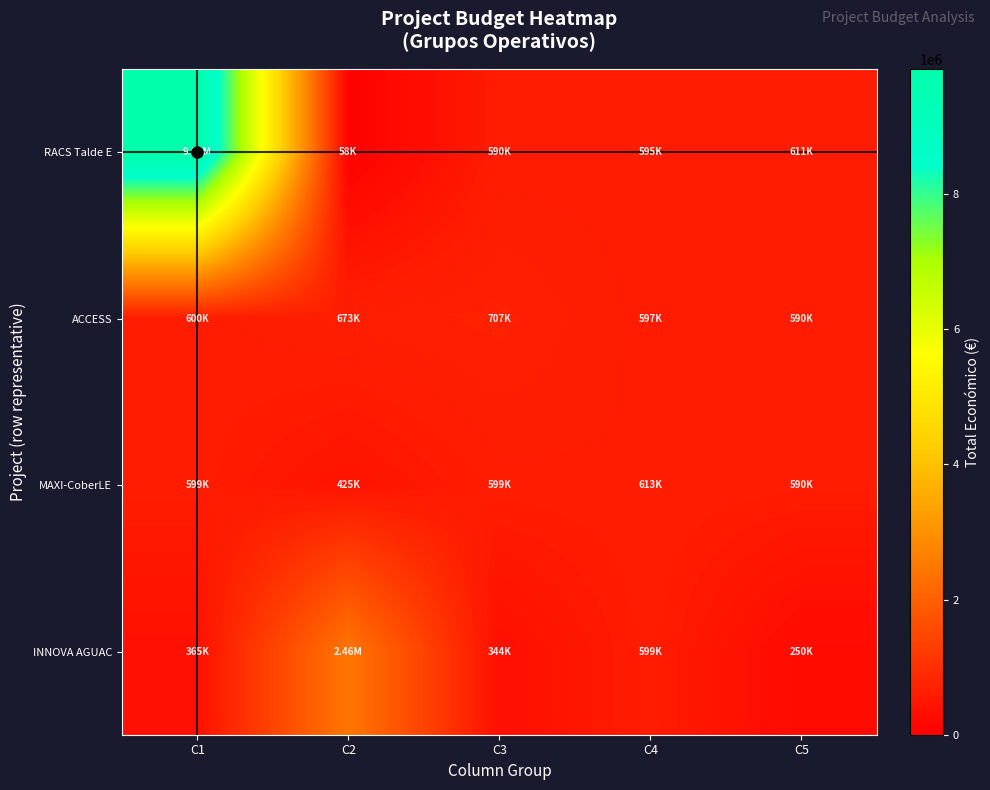

What is the spread (max minus min) of values at C3?

362454